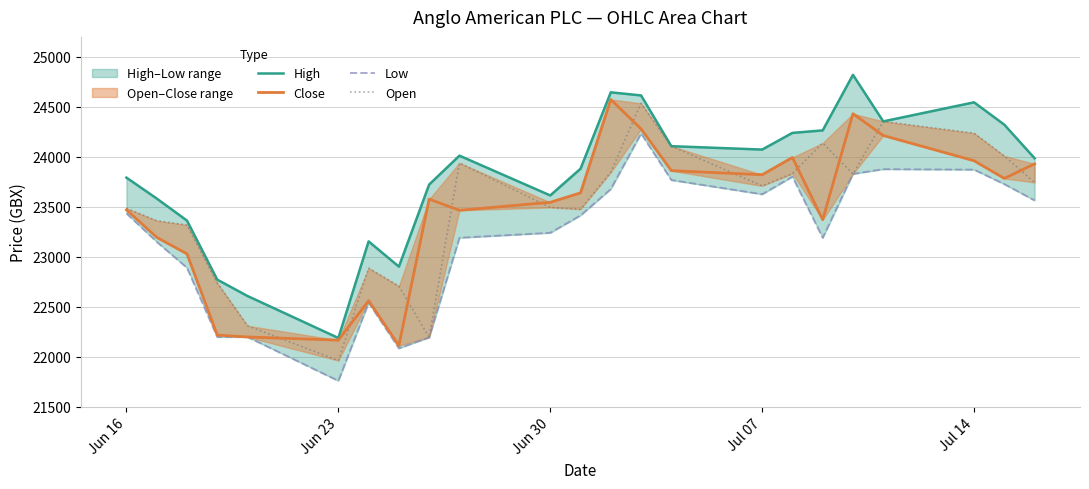

True or false: High and Low intersect in this chart.

False